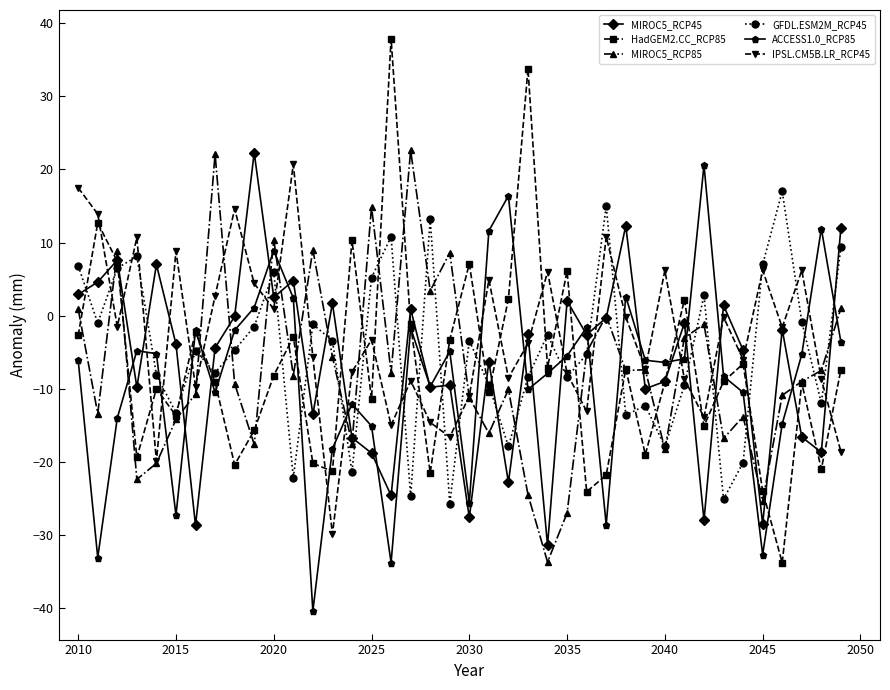

What is the value of the GFDL.ESM2M_RCP45 point at the 28th from the left?

15.0